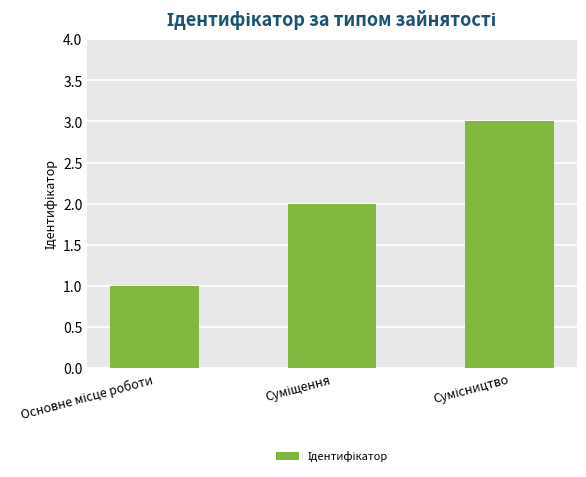

What is the maximum value shown in the chart?

3